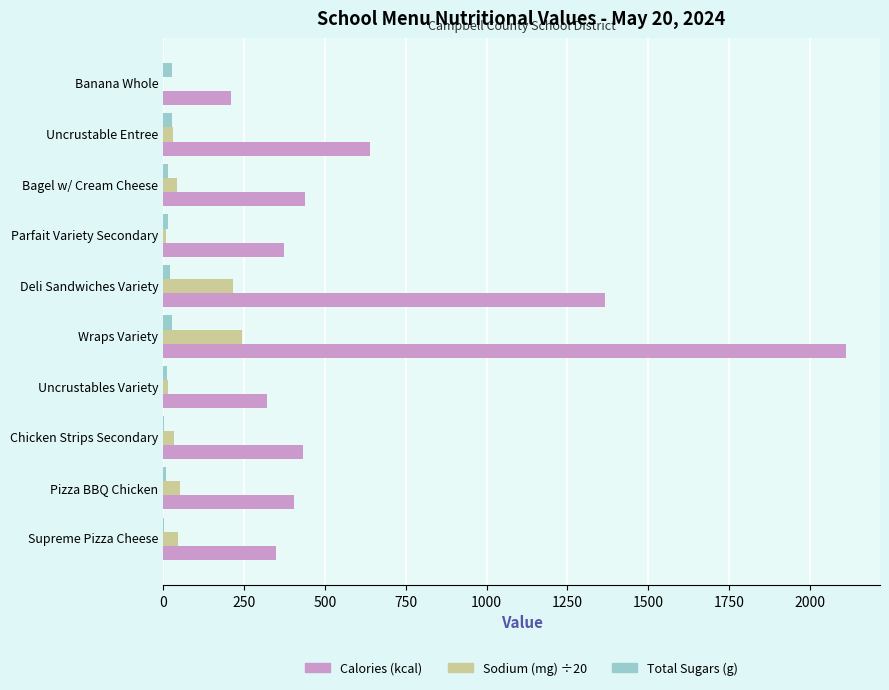

True or false: Calories (kcal) has a value of 963.5 at Uncrustable Entree.

False